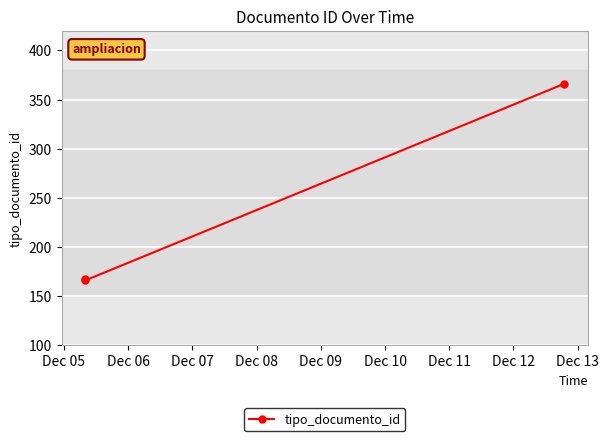

What is the sum of all values?

699